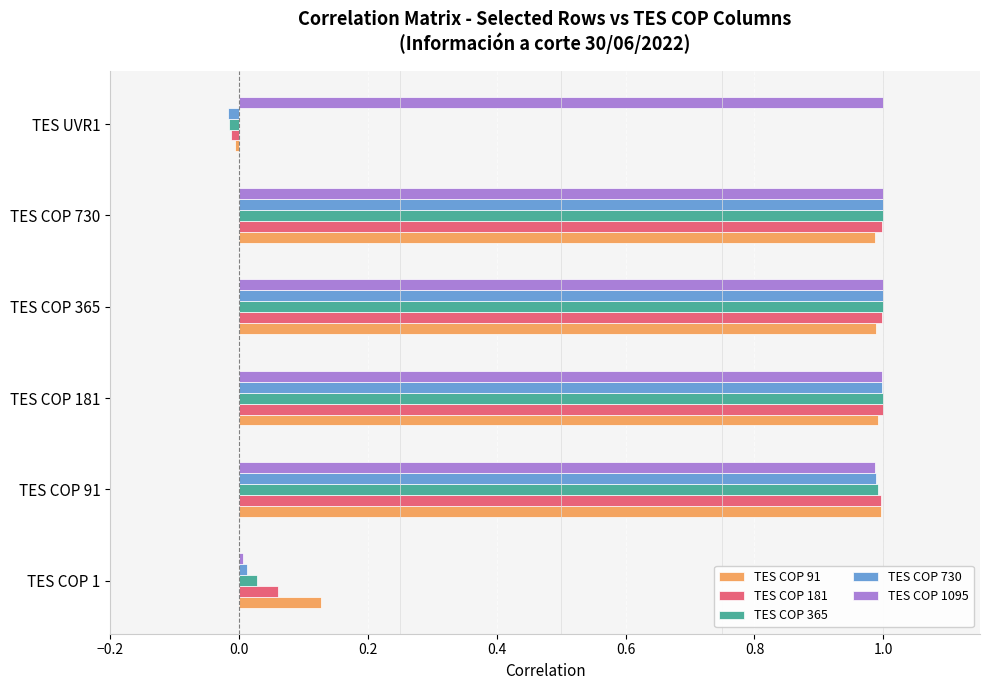

Which series has the largest total across all categories?

TES COP 1095